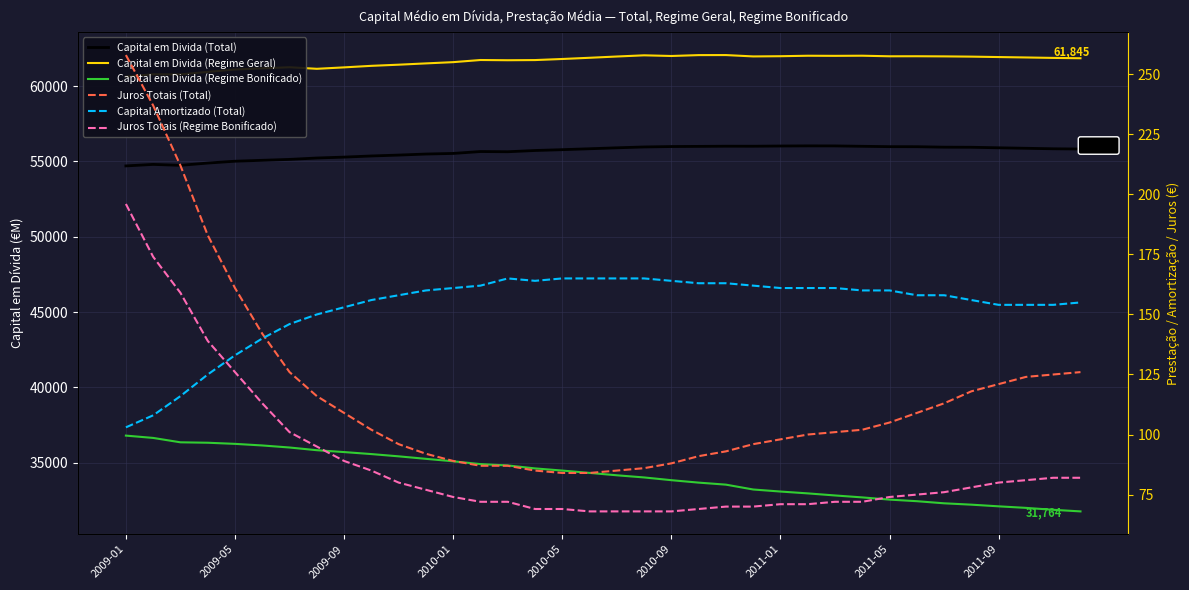

How many data points does each series have?

36